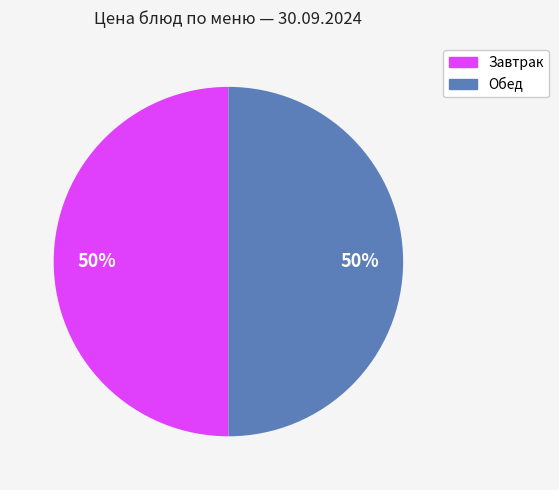

To the nearest percent, what is the average slice percentage?

50%